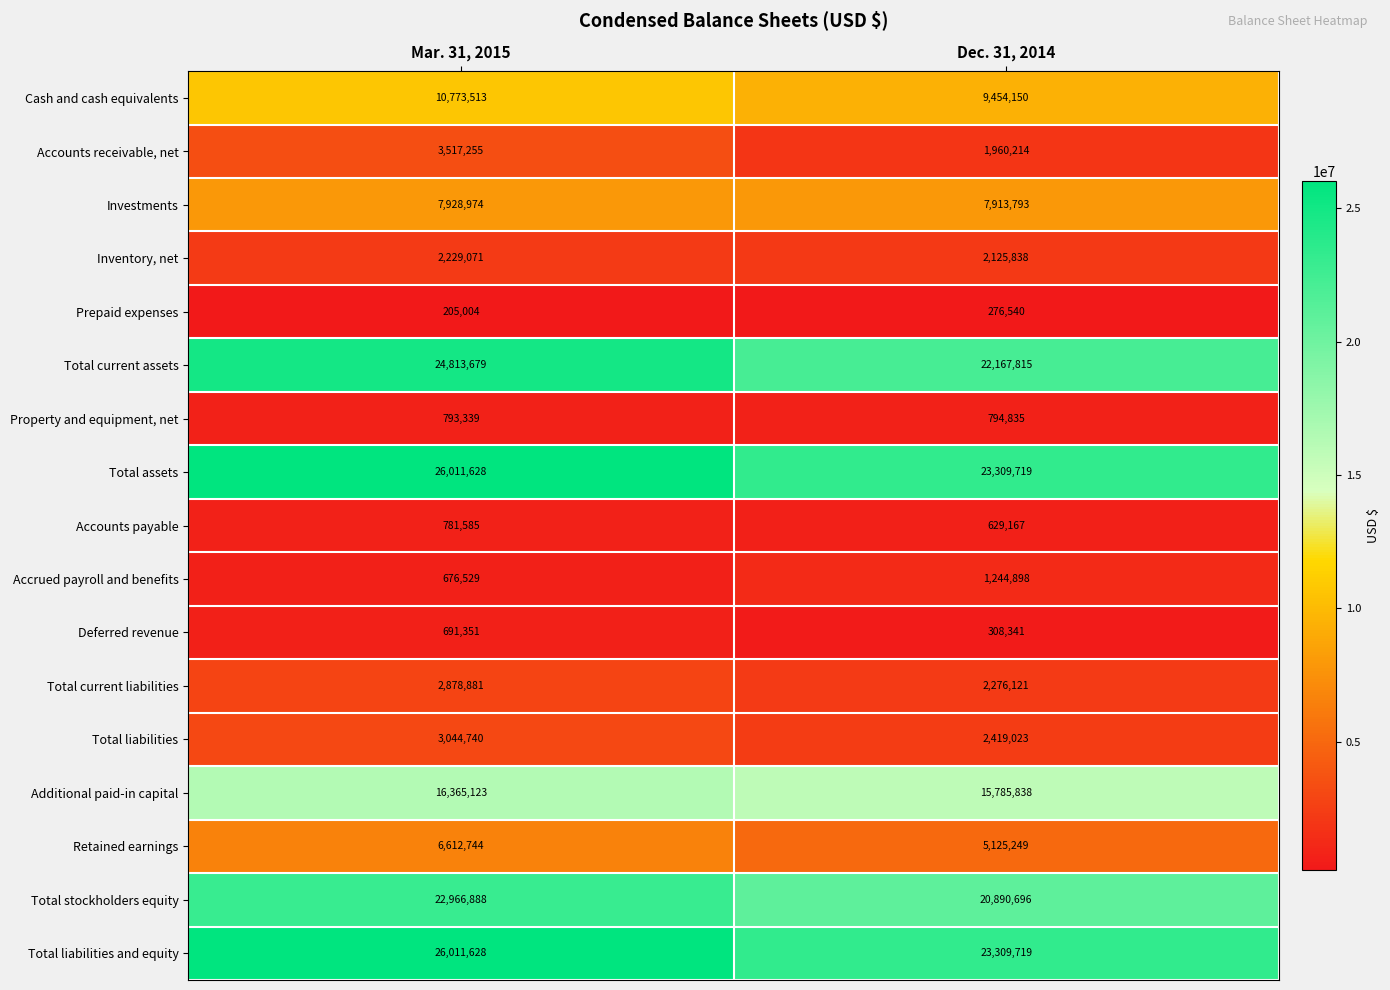

What is the difference between the Accounts payable values at Mar. 31, 2015 and Dec. 31, 2014?

152418